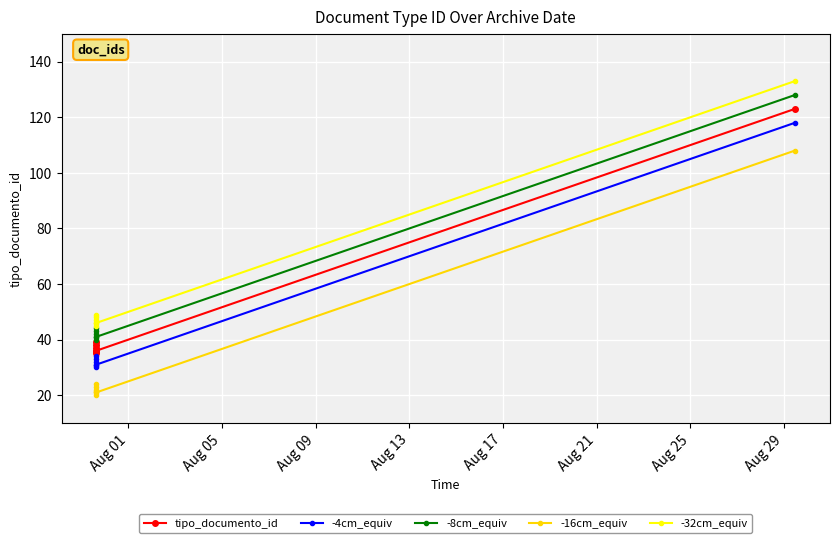

What is the sum of all -8cm_equiv values?

379